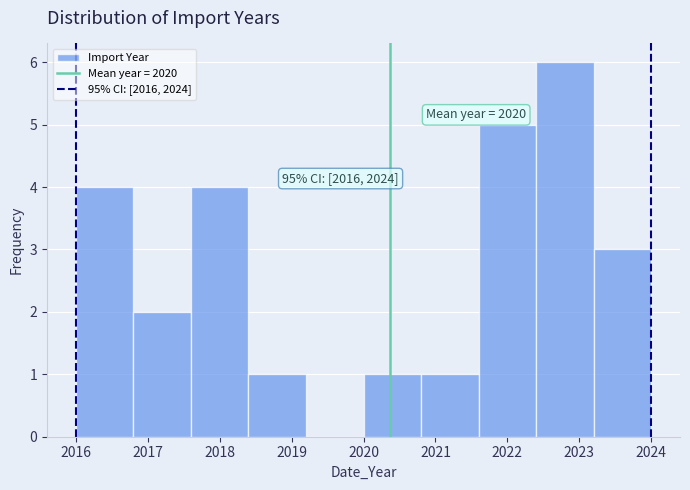

Which range on the x-axis has the tallest bar?

2022.4 to 2023.2